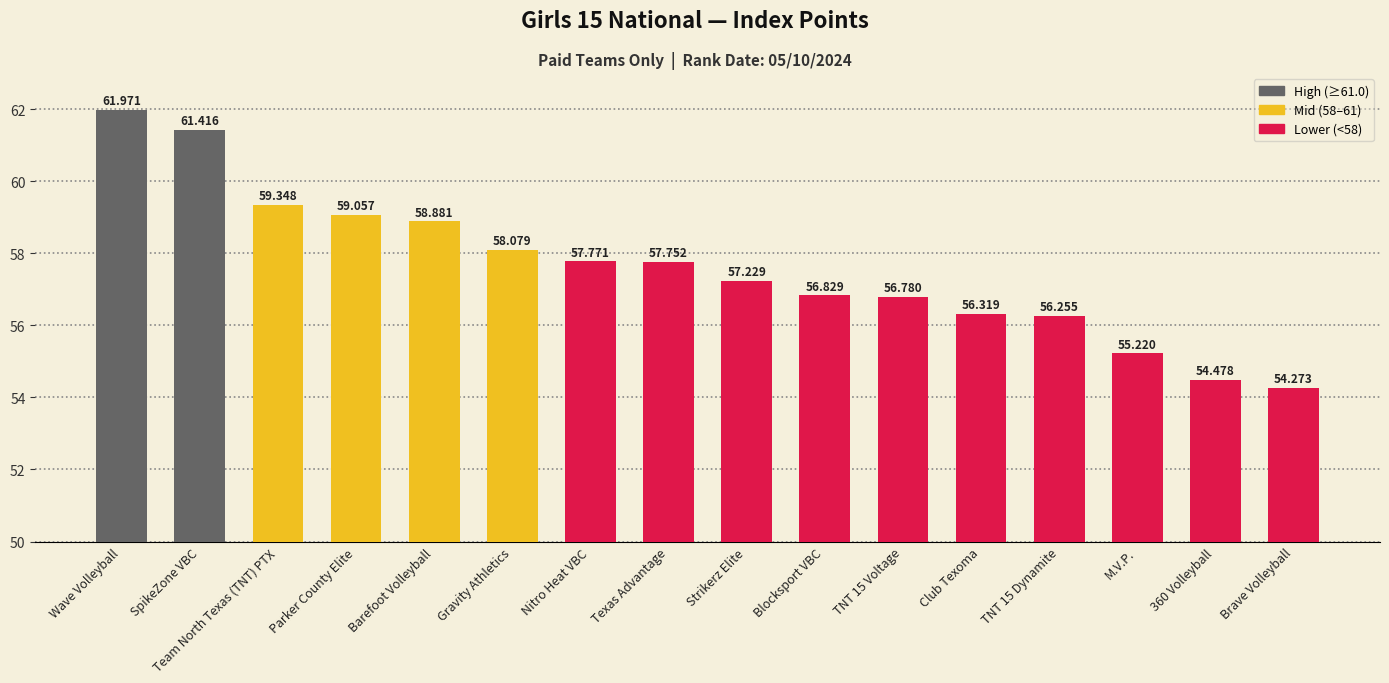

List the labels in order of value, largest first.

Wave Volleyball, SpikeZone VBC, Team North Texas (TNT) PTX, Parker County Elite, Barefoot Volleyball, Gravity Athletics, Nitro Heat VBC, Texas Advantage, Strikerz Elite, Blocksport VBC, TNT 15 Voltage, Club Texoma, TNT 15 Dynamite, M.V.P., 360 Volleyball, Brave Volleyball